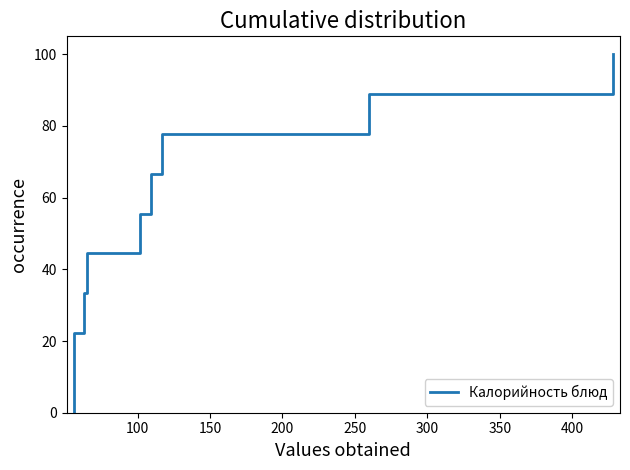

Is this an area chart (filled region under the line)?

No